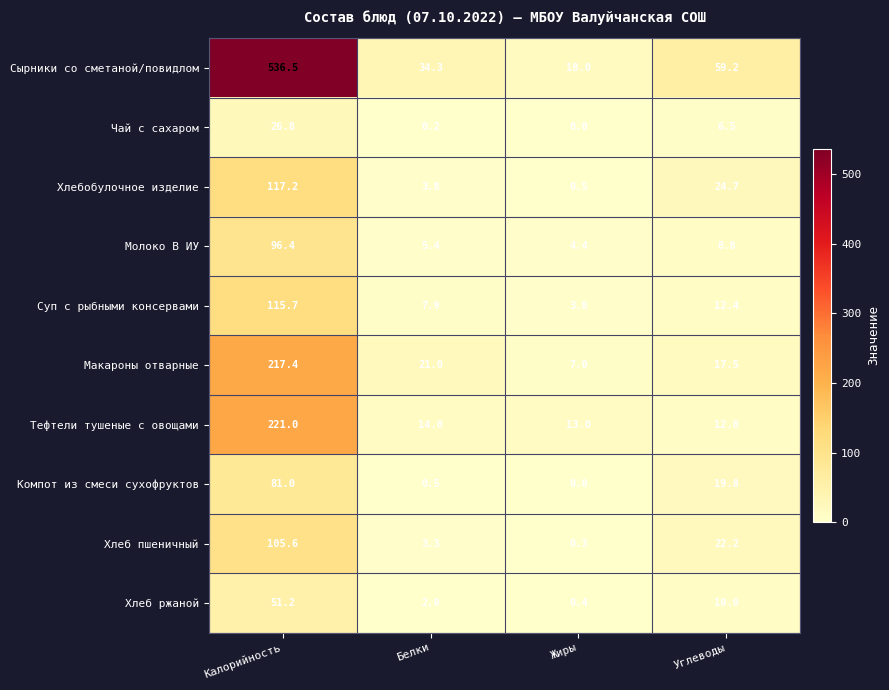

Which series has the largest total across all categories?

Сырники со сметаной/повидлом